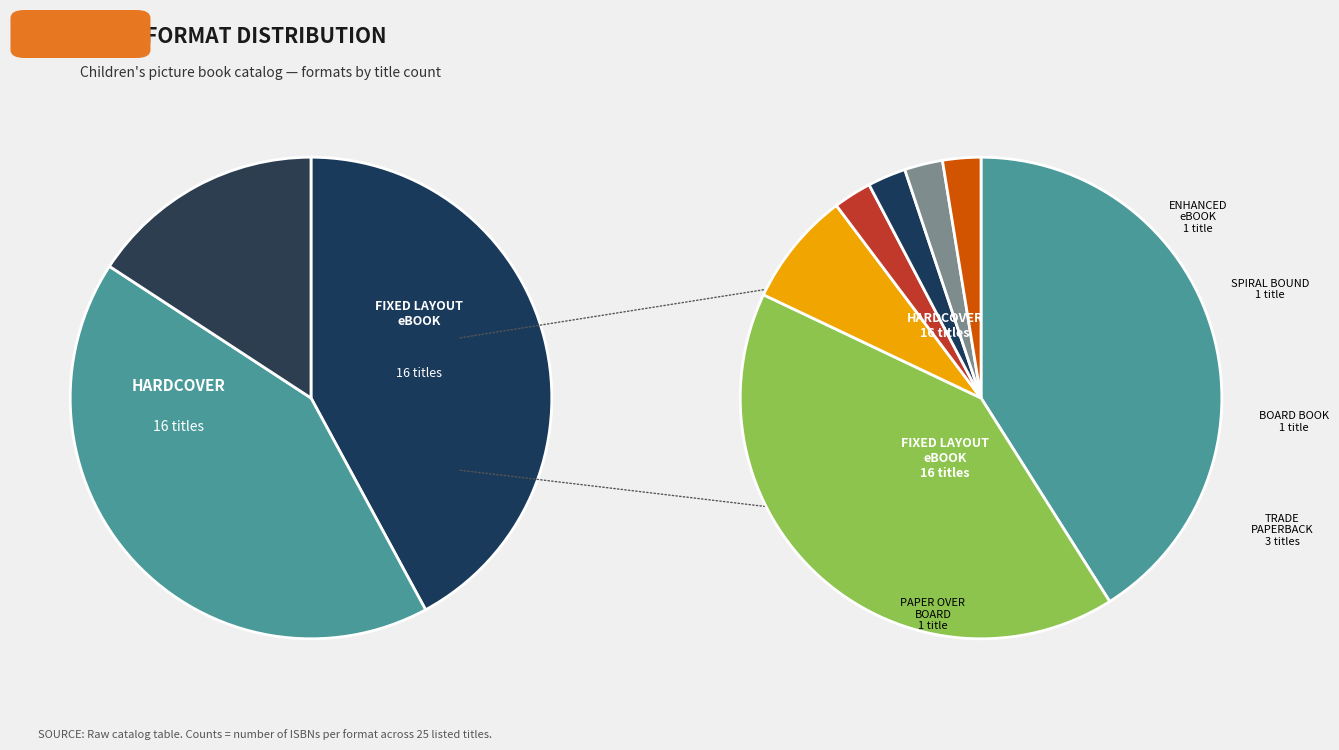

What percentage do Hardcover and Spiral bound together represent?

43.6%